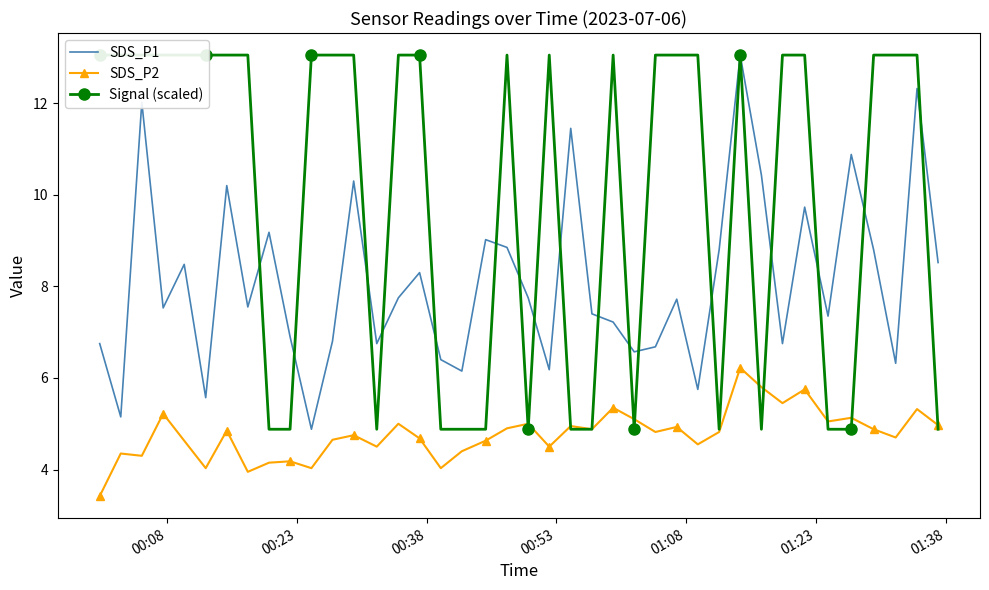

True or false: SDS_P1 and SDS_P2 cross at least once.

False